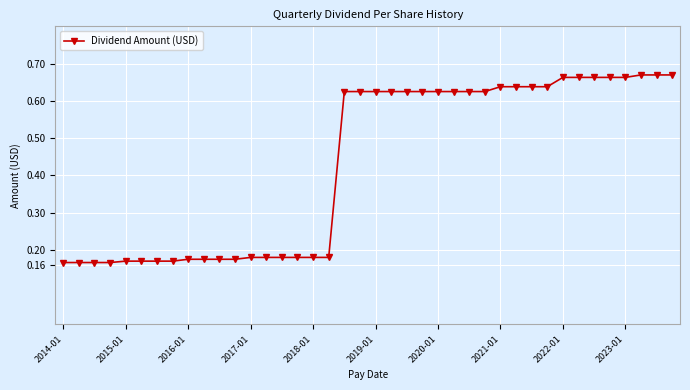

What is the difference between the second highest and second lowest values?

0.5